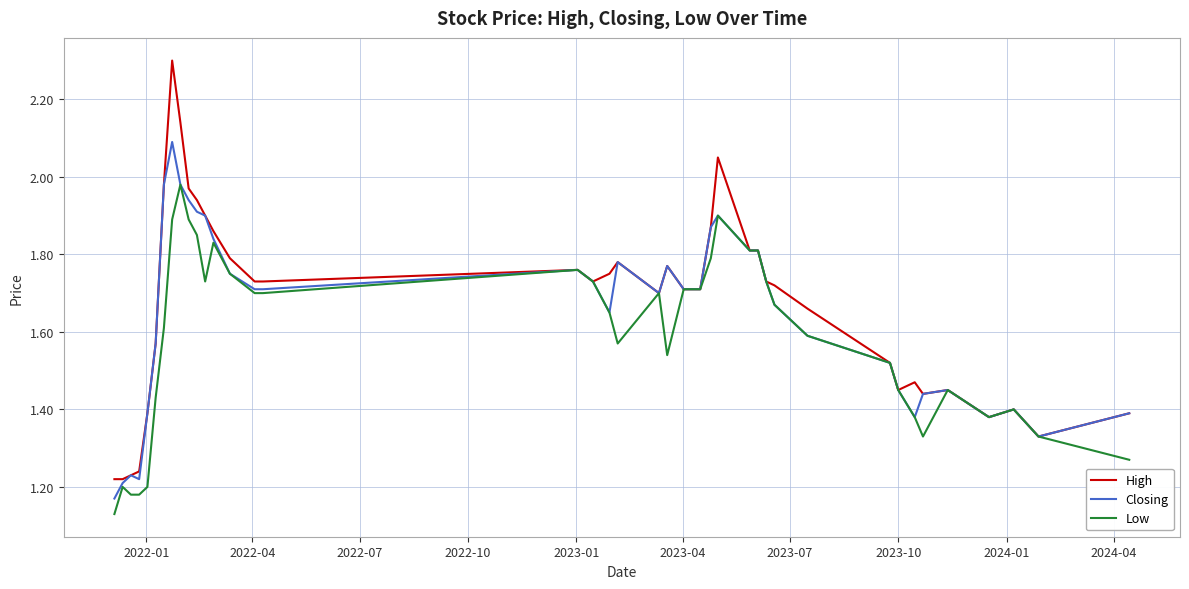

What is the difference between the second highest and minimum values in the Closing series?

0.8